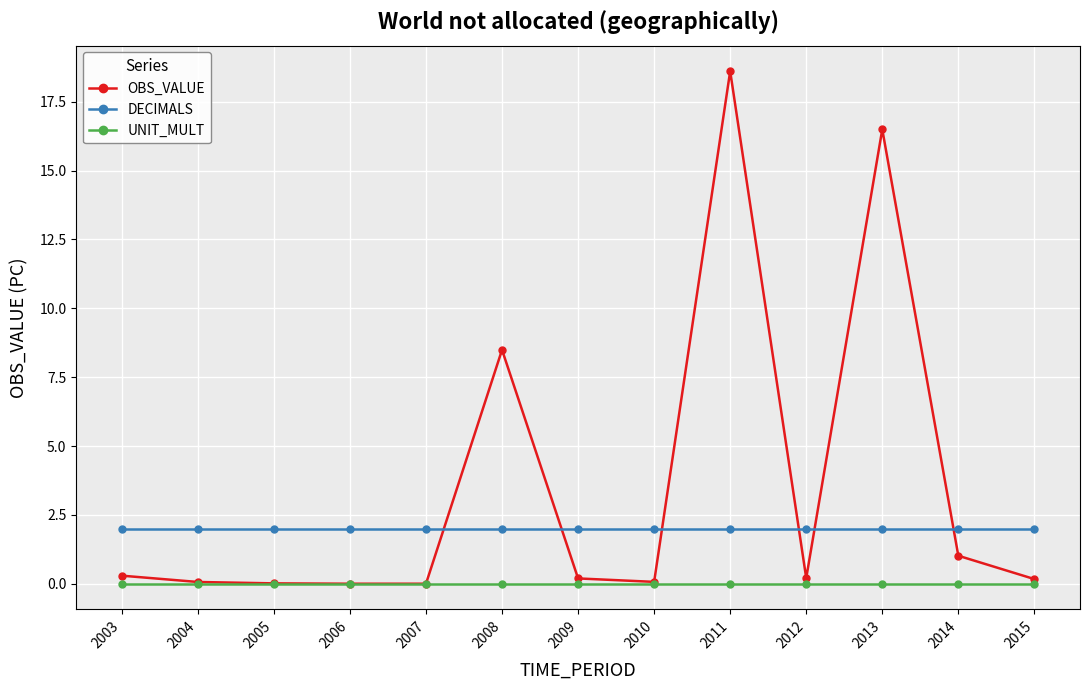

What is the minimum value for DECIMALS?

2.0